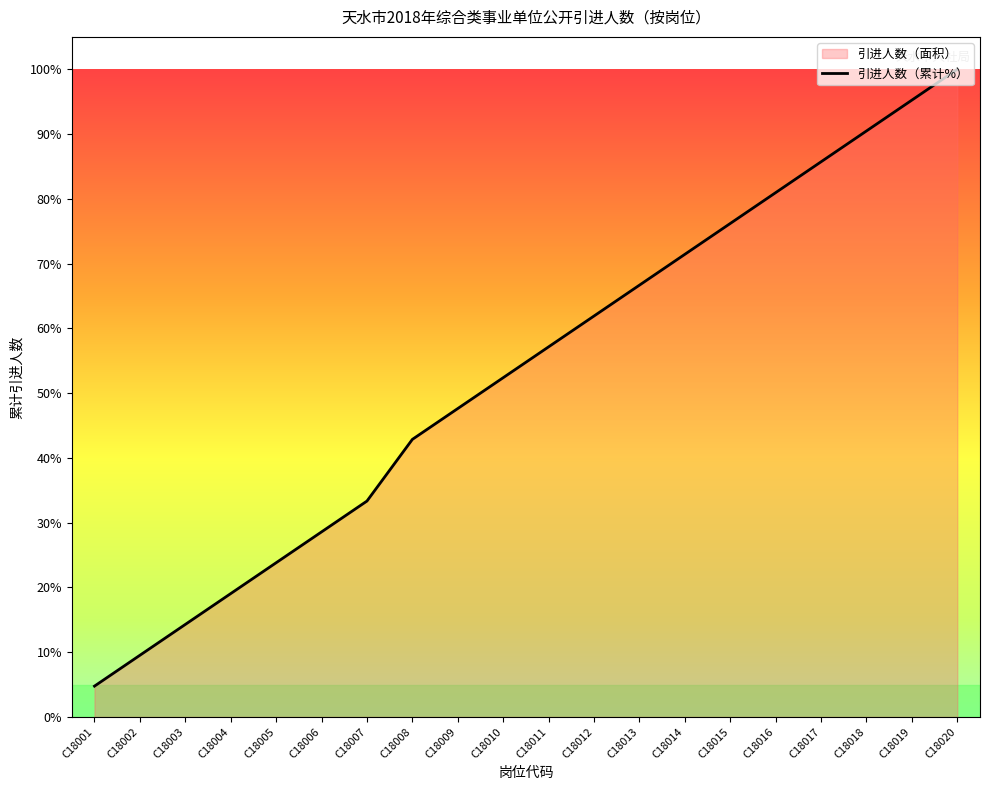

Where does the data first go above 57?

C18011